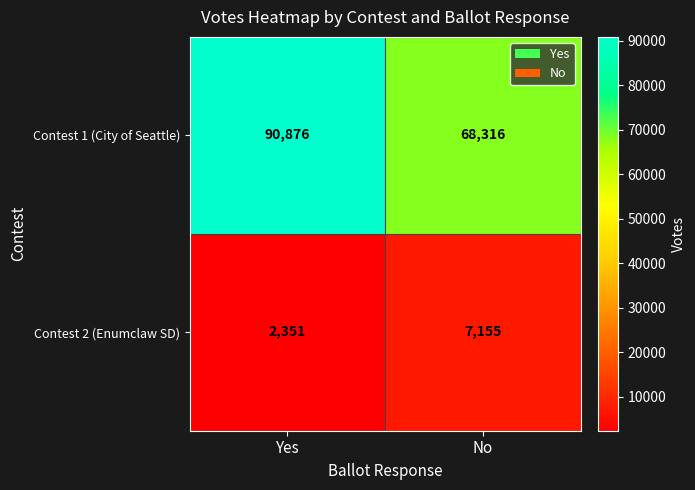

Reading right to left, what are all the values shown in this chart?

Contest 1 (City of Seattle): No=68316	Yes=90876
Contest 2 (Enumclaw SD): No=7155	Yes=2351